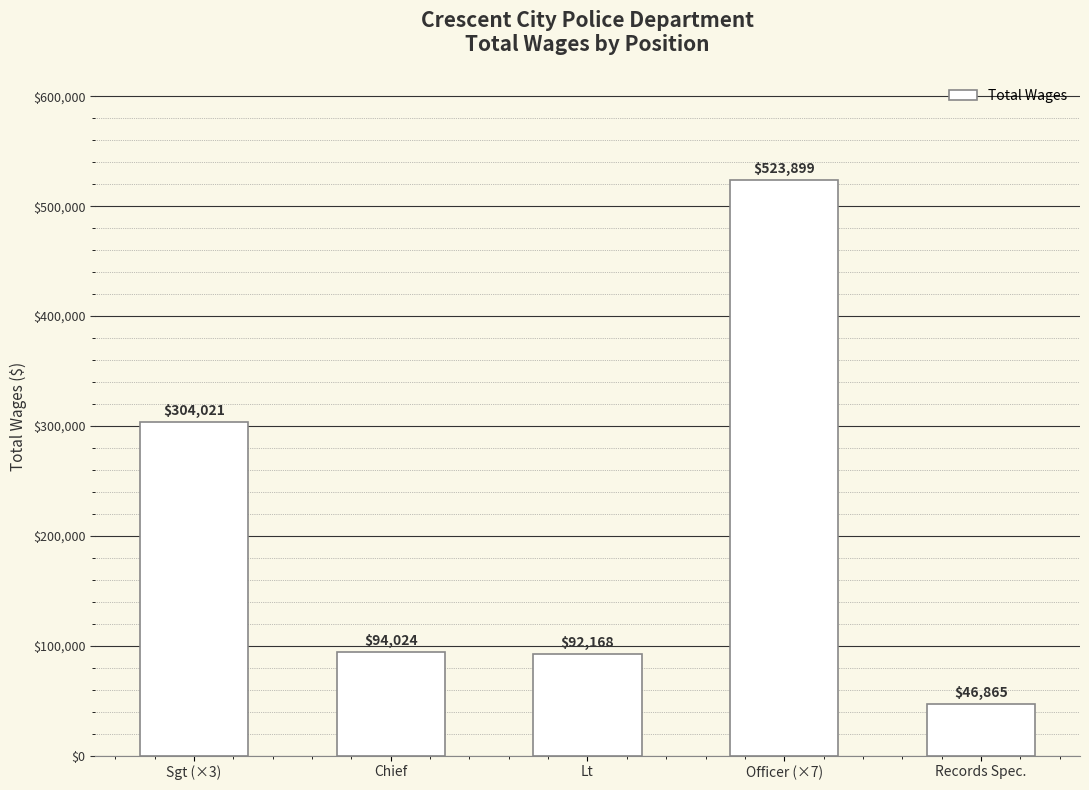

List the labels in order of value, smallest first.

Records Spec., Lt, Chief, Sgt (×3), Officer (×7)